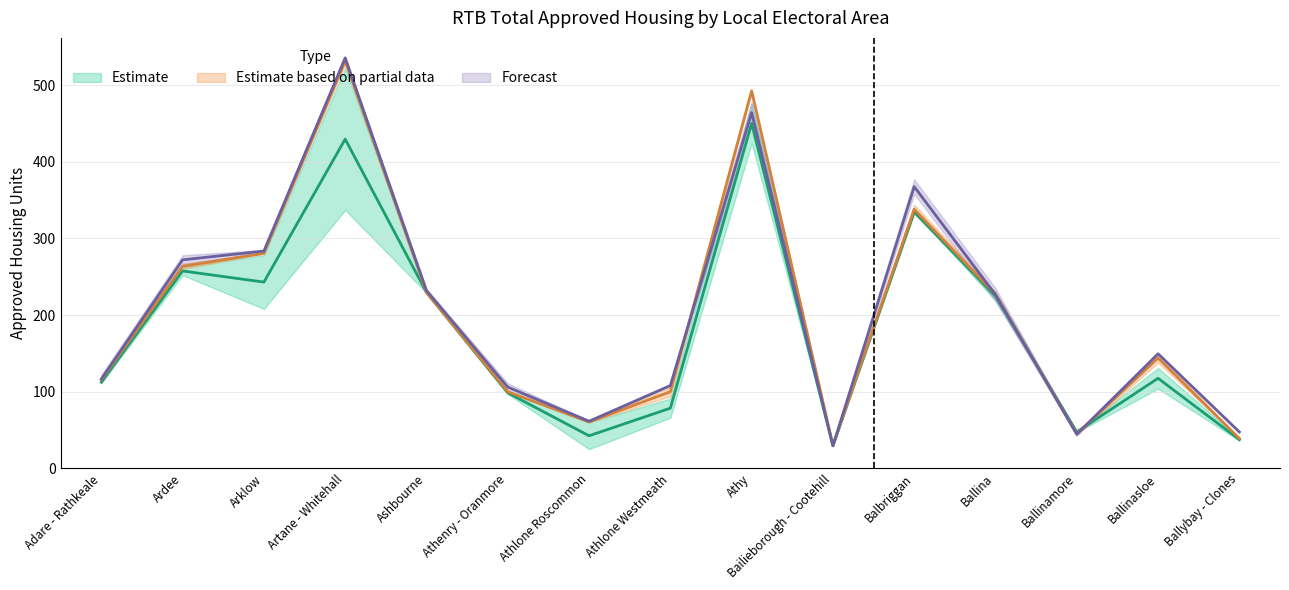

What is the difference between the maximum and minimum values in the Q2 2023 series?

420.5